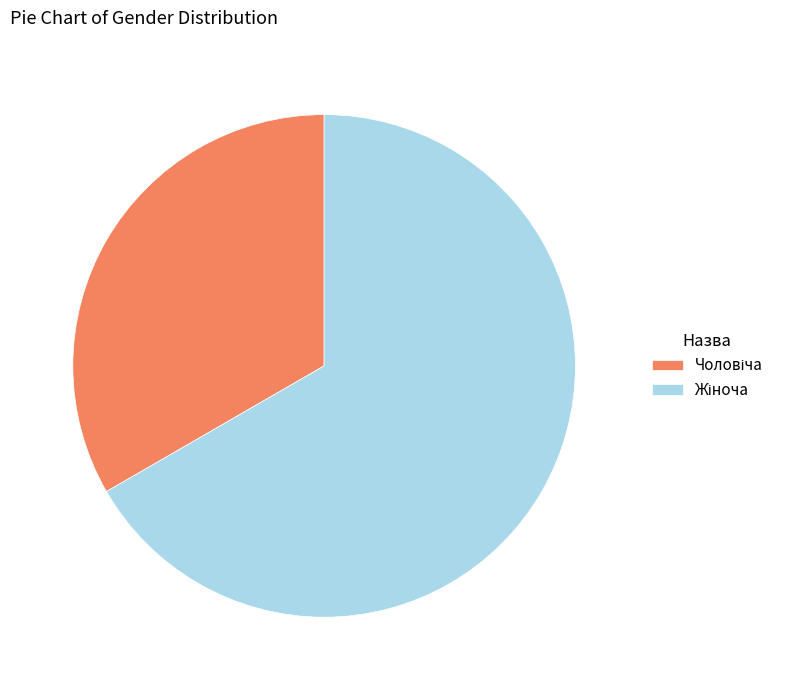

Does any single category account for the majority?

Yes